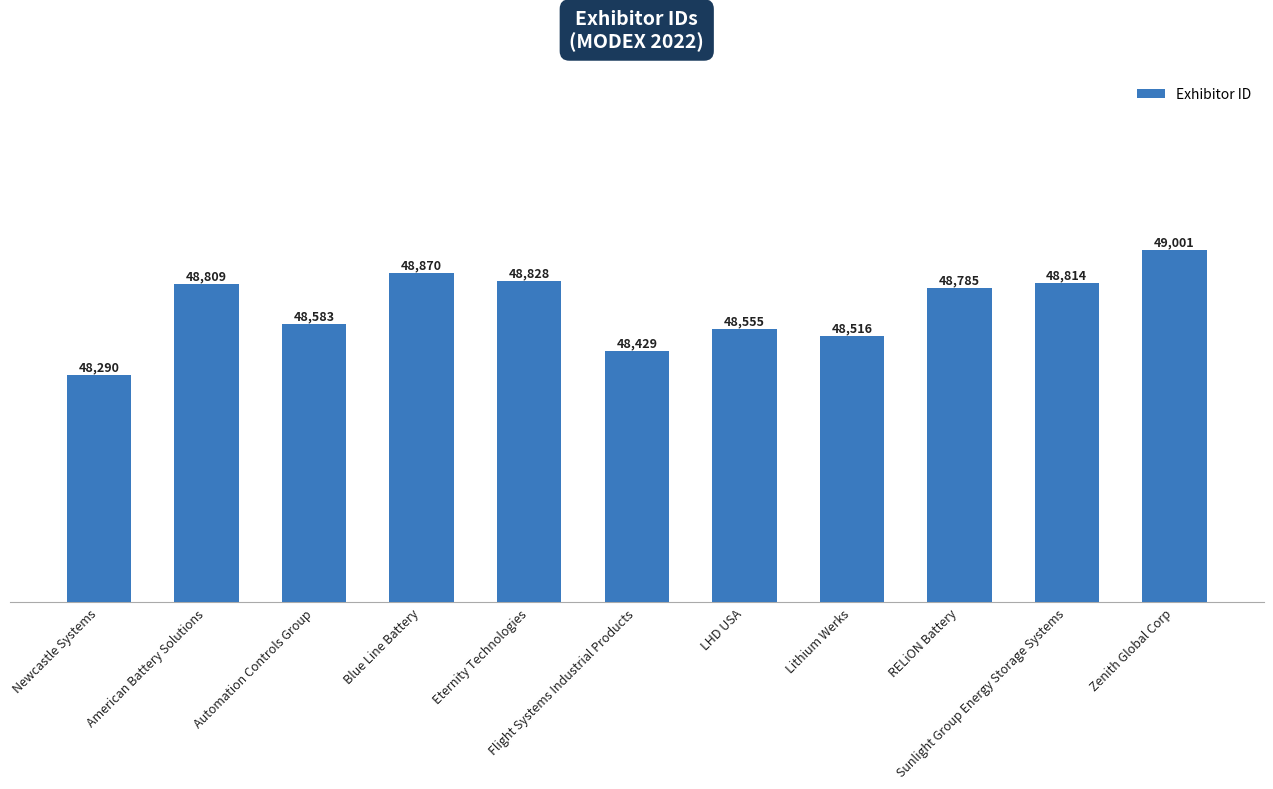

What is the value of the 2nd bar from the left?

48809